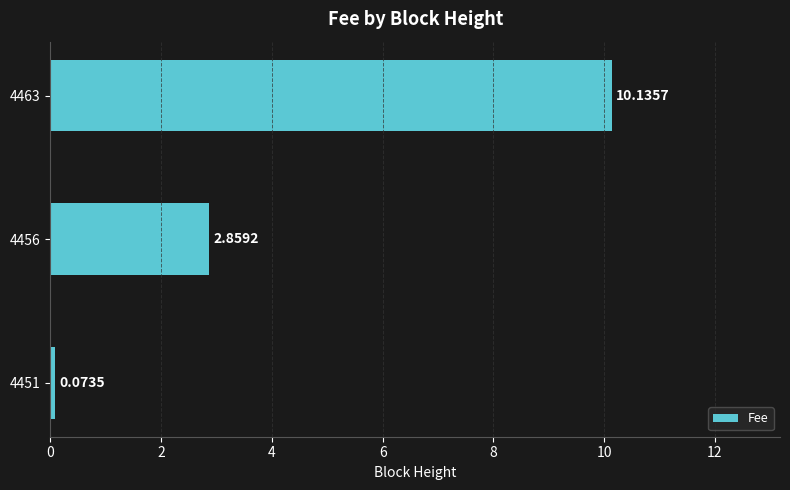

How many values exceed 2?

2